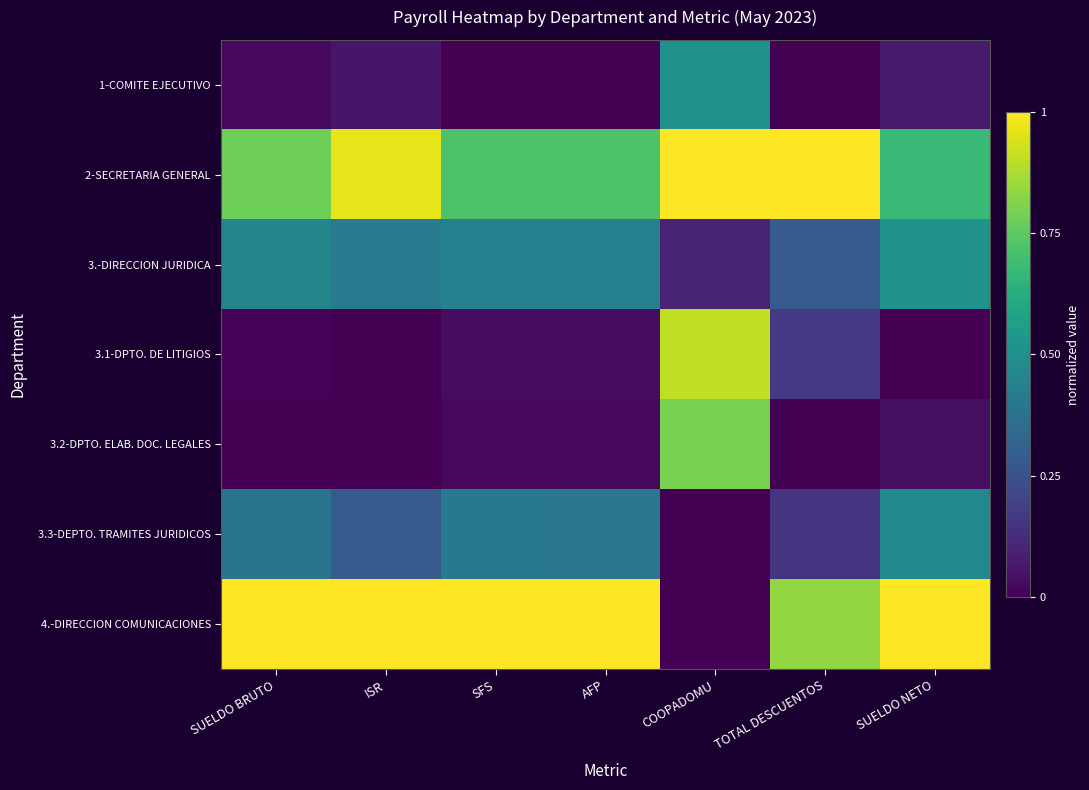

At how many categories does at least one series exceed 0?

7